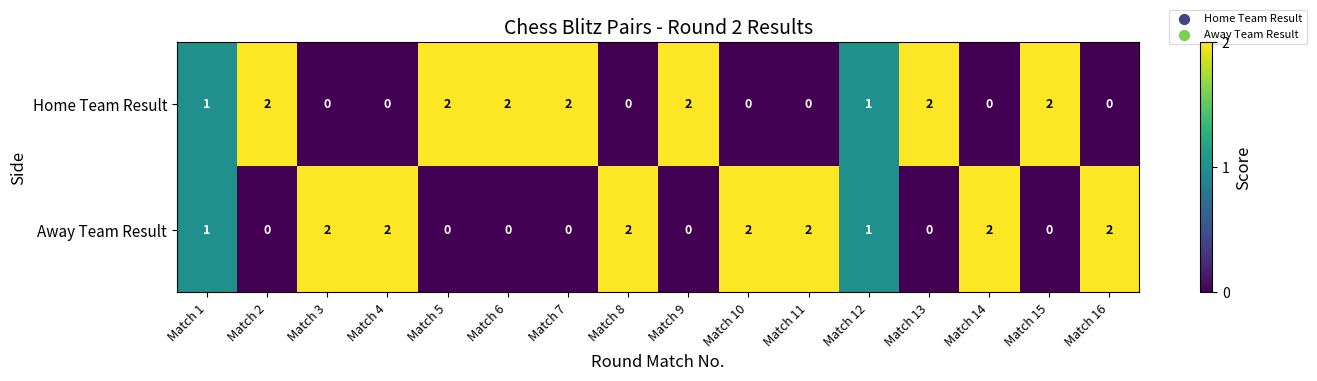

What is the sum of all Away Team Result values?

16